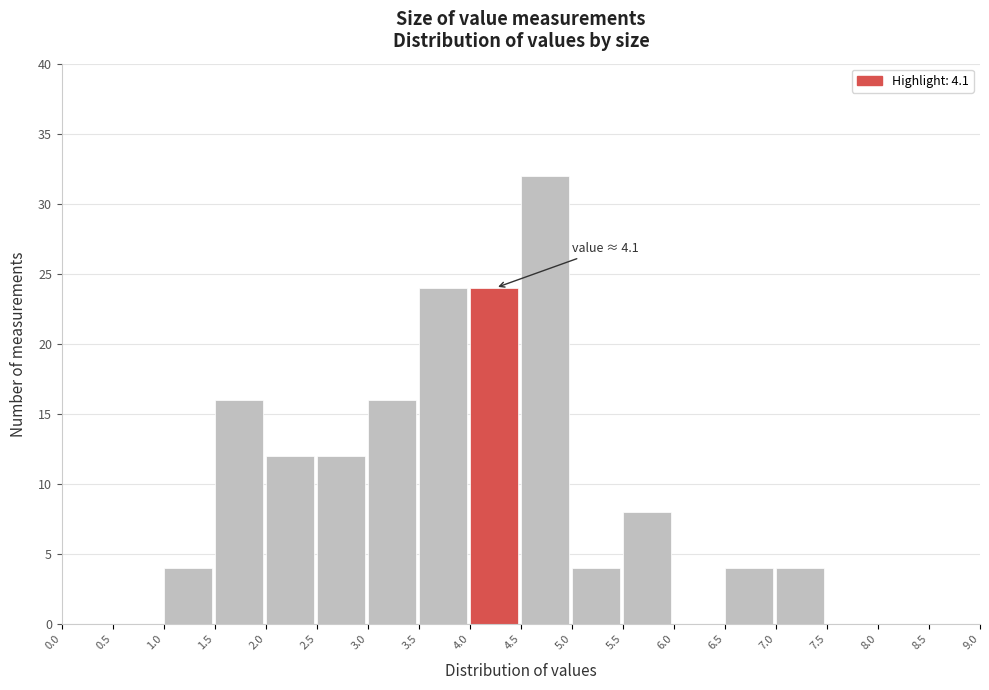

Over which range of the x-axis is the bar tallest?

4.5 to 5.0